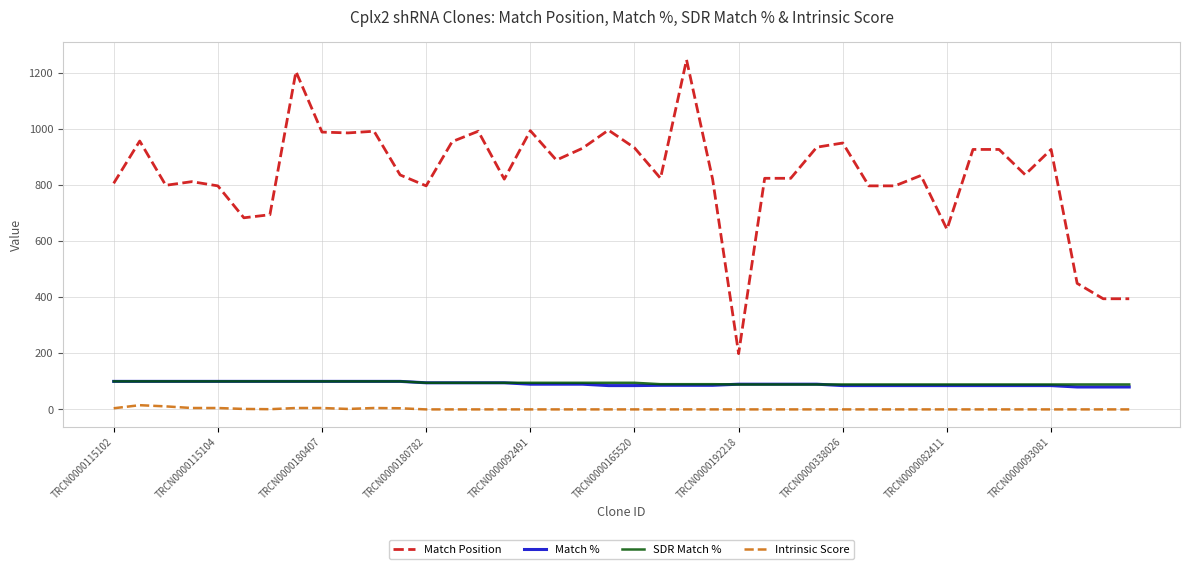

What is the lowest value of the SDR Match % series?

89.0